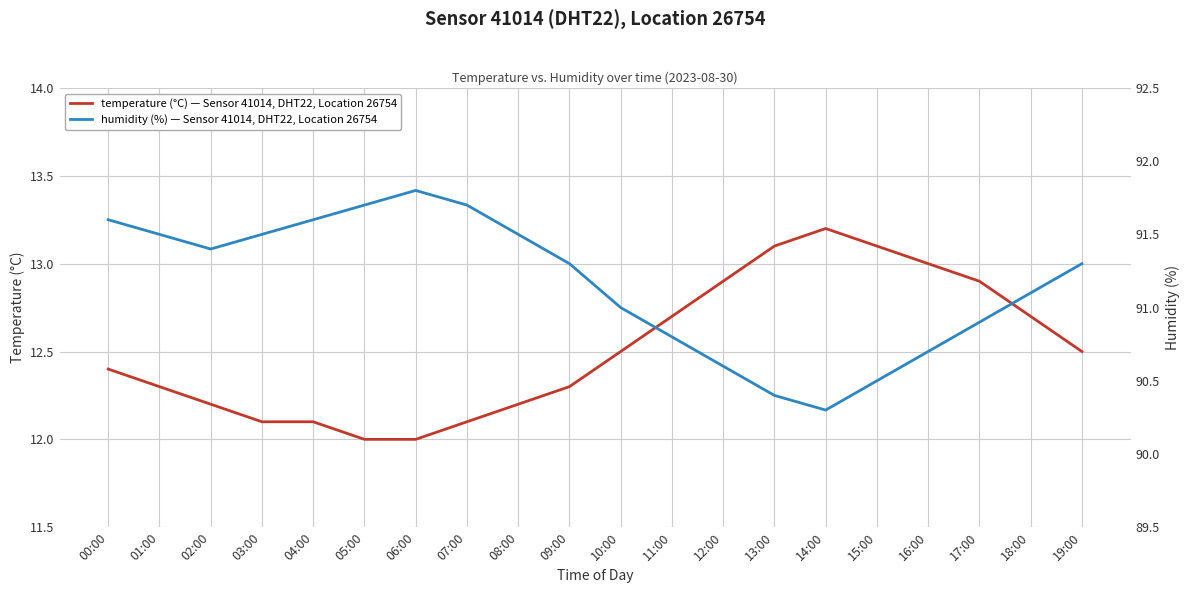

How many lines are shown in the chart?

2